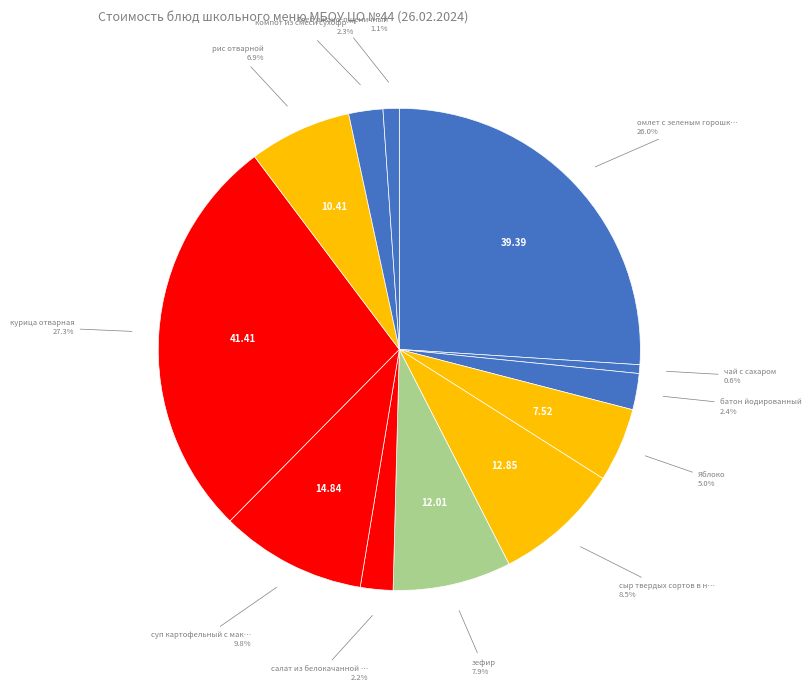

How many slices are in this pie chart?

12